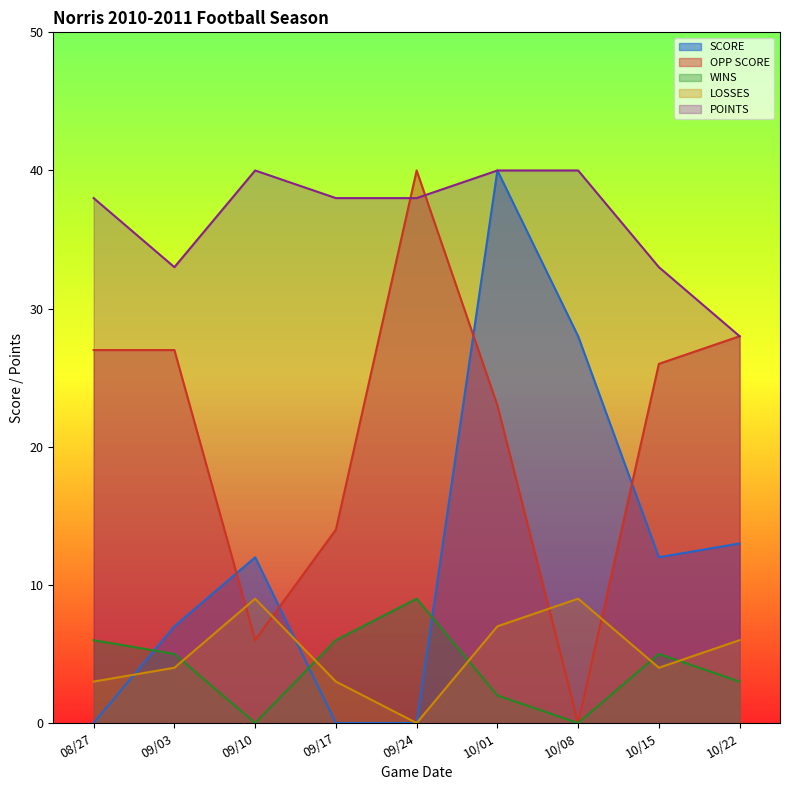

How many LOSSES values are between 3 and 7?

6